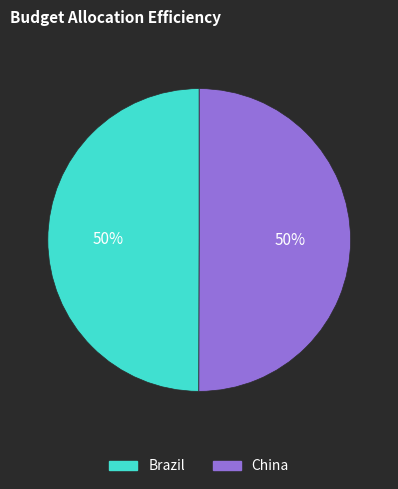

How many slices are in this pie chart?

2